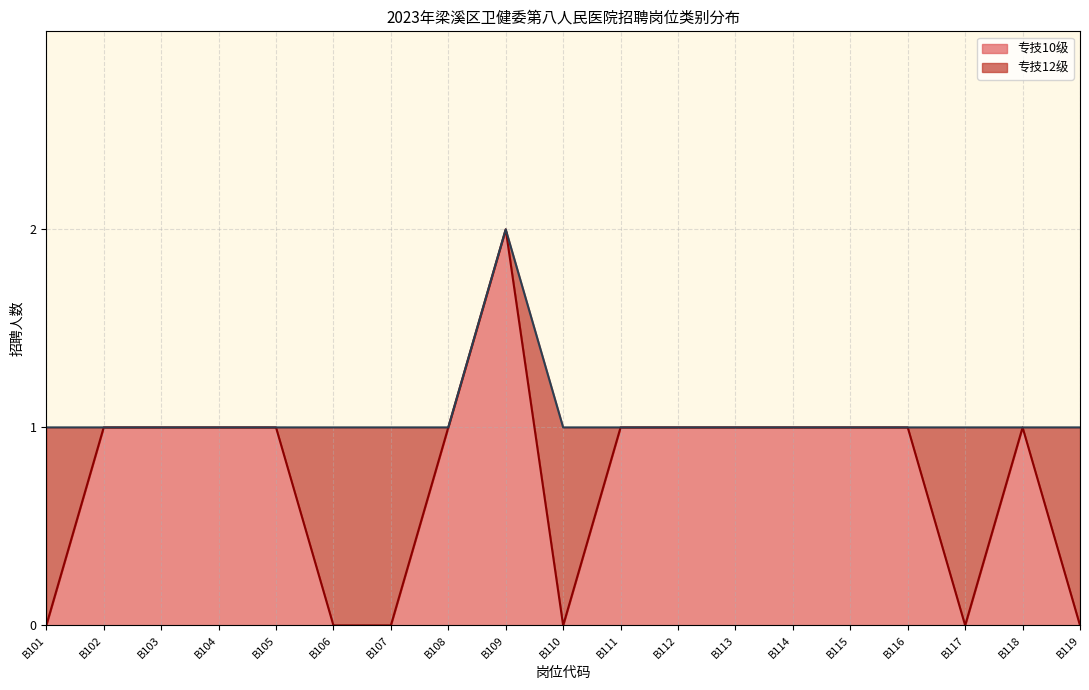

True or false: 专技12级 has more than 0 interior local peaks.

True